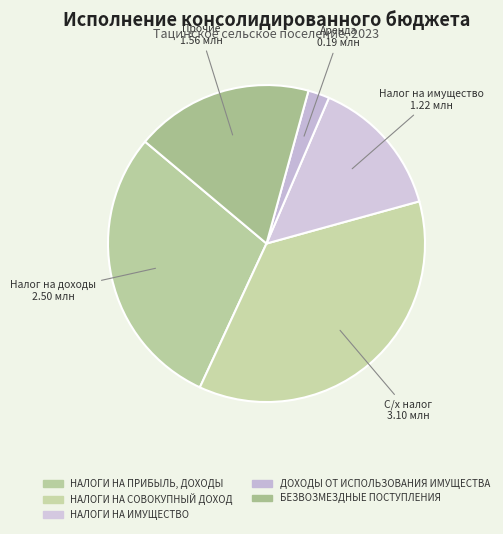

What percentage is the ДОХОДЫ ОТ ИСПОЛЬЗОВАНИЯ ИМУЩЕСТВА slice, to the nearest percent?

2%